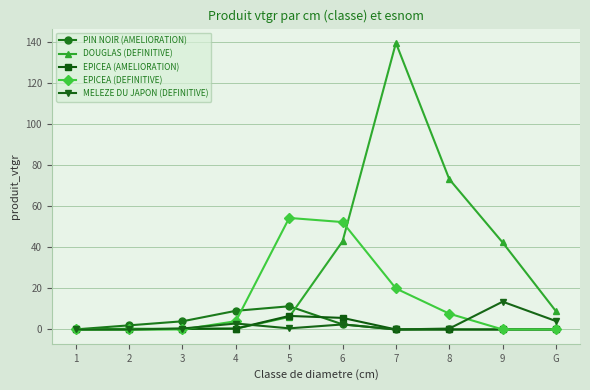

What position from the left is 7?

7